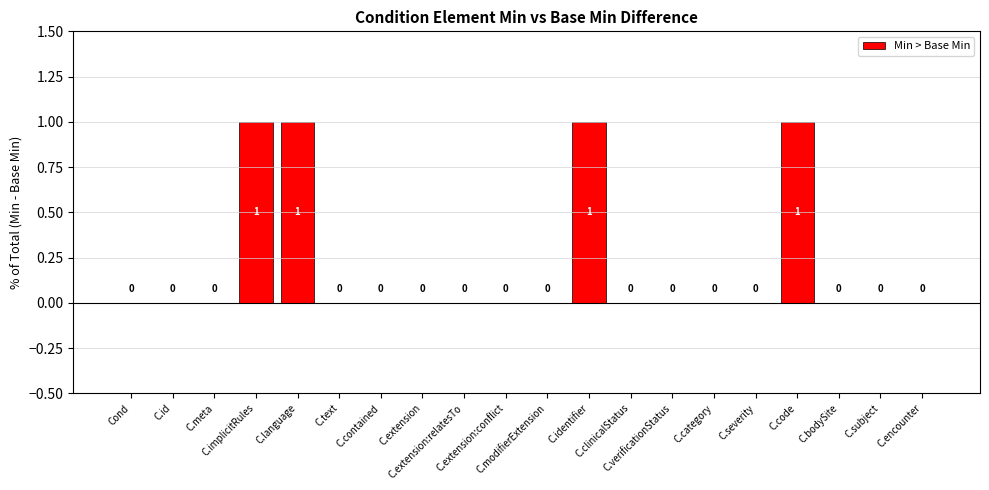

How many distinct data groups are displayed?

1